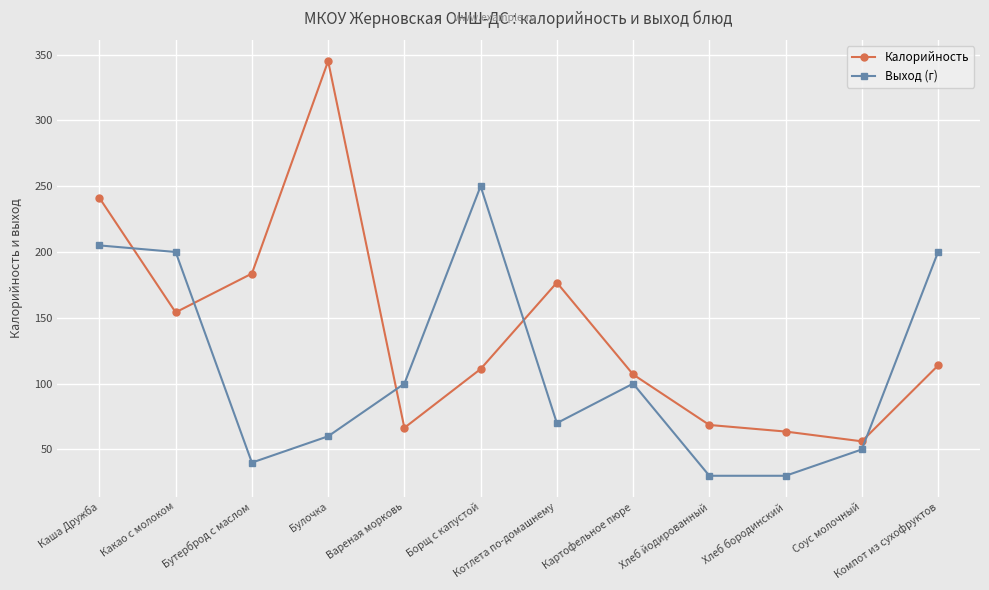

What is the maximum value for Калорийность?

345.0